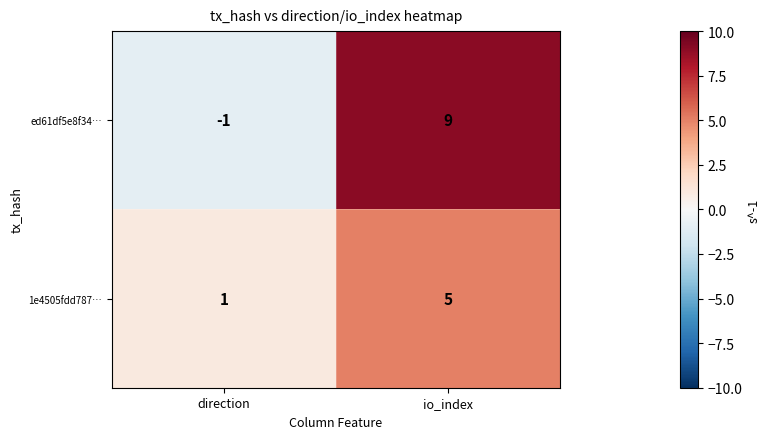

Reading left to right, list all the values displayed in this chart.

ed61df5e8f34…: direction=-1	io_index=9
1e4505fdd787…: direction=1	io_index=5